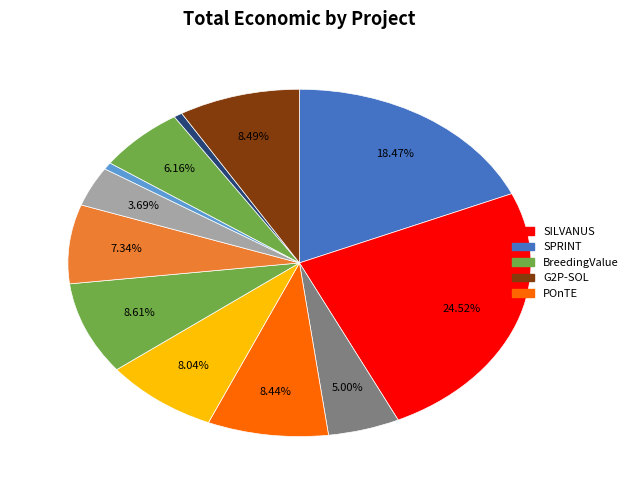

Count the number of slices in the pie.

12